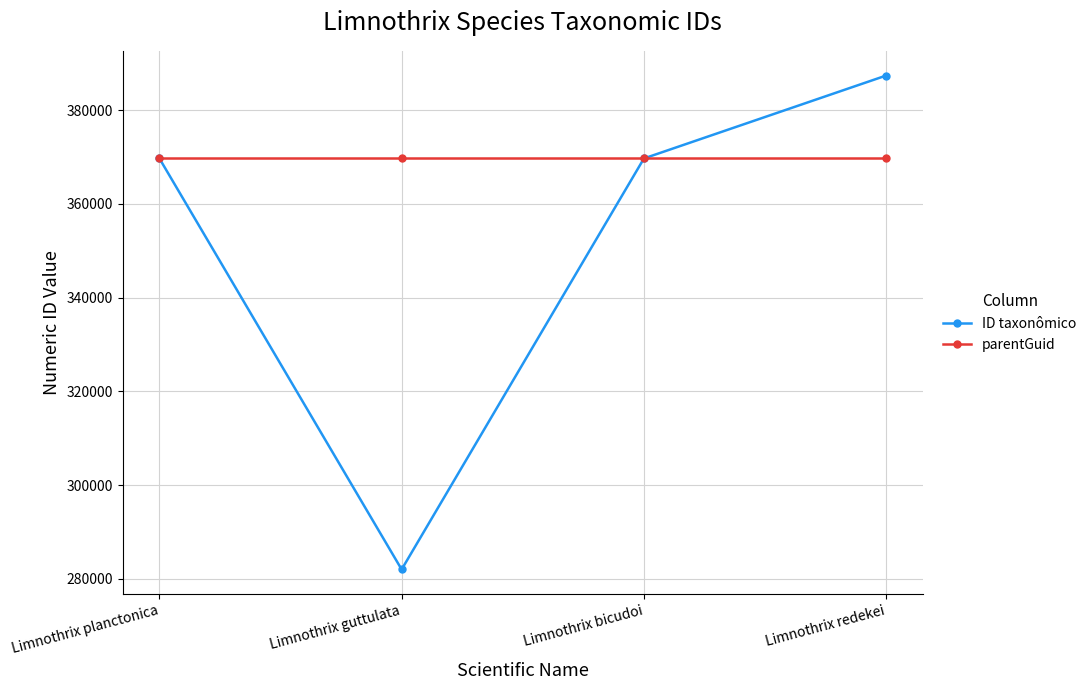

What is the difference between the highest and lowest values at Limnothrix redekei?

17693